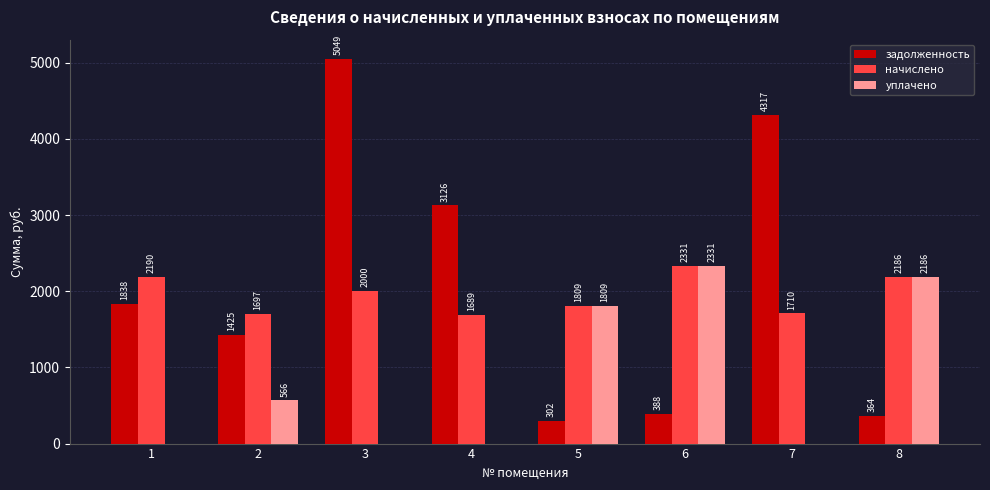

True or false: начислено has a value of 1709.8 at 7.

True